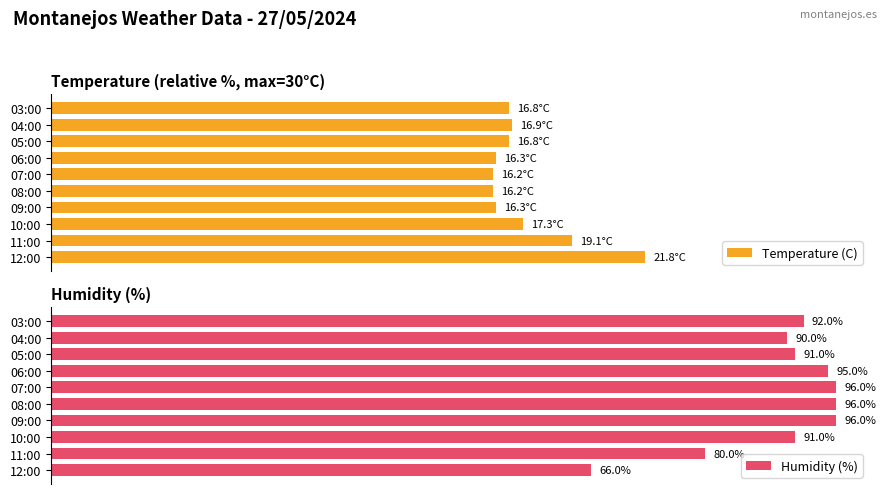

Where is Humidity (%) nearest to the value 81?

11:00